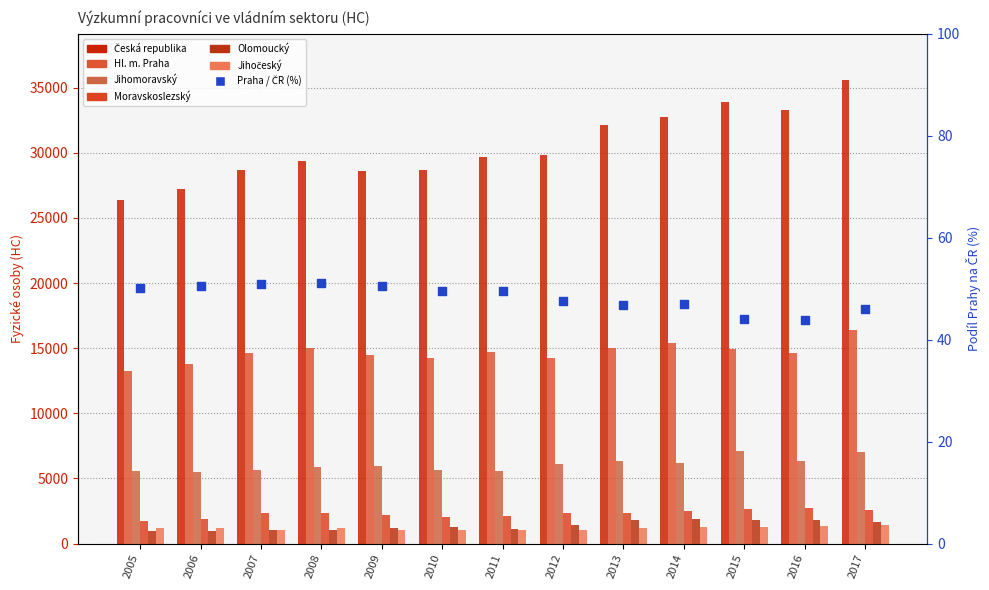

Is the value of Olomoucký at 2017 greater than the value of Hl. m. Praha at 2012?

No